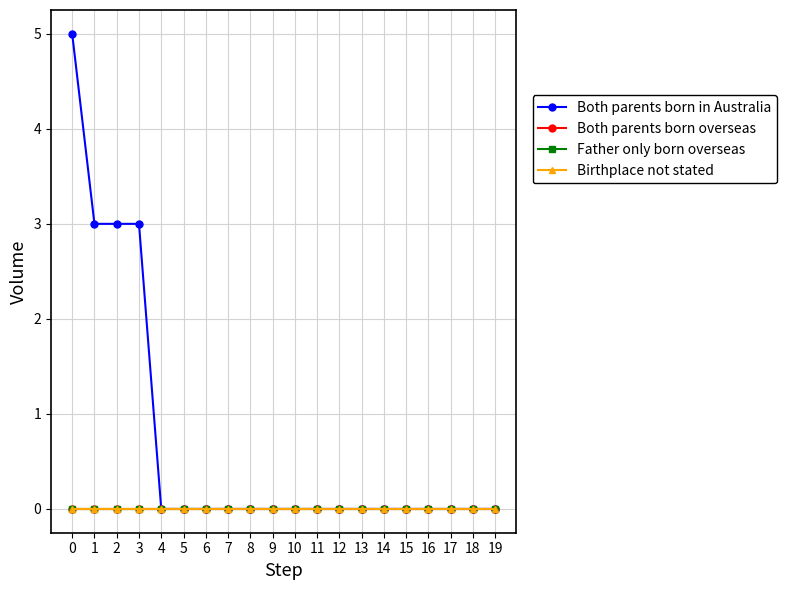

Does the chart have visible grid lines?

Yes